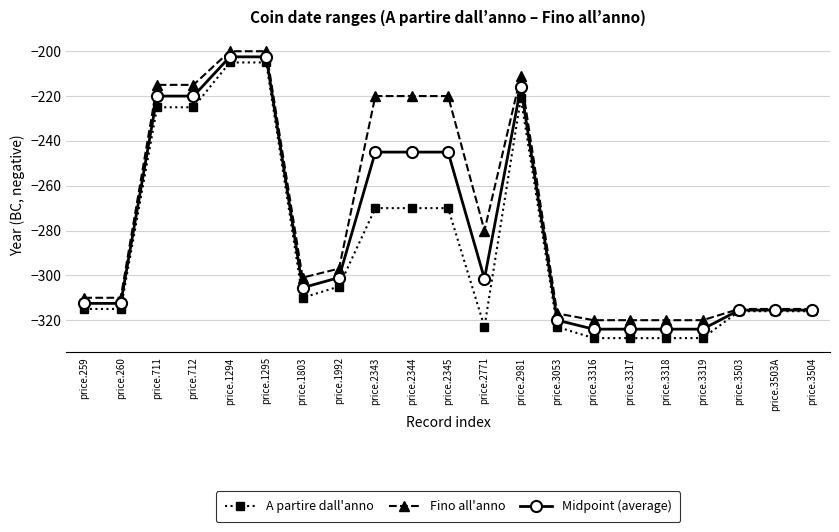

True or false: Fino all'anno has more than 0 interior local peaks.

True